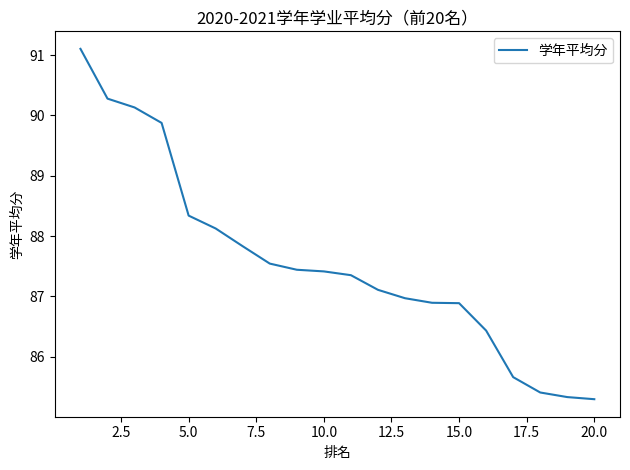

What is the smallest value displayed?

85.3